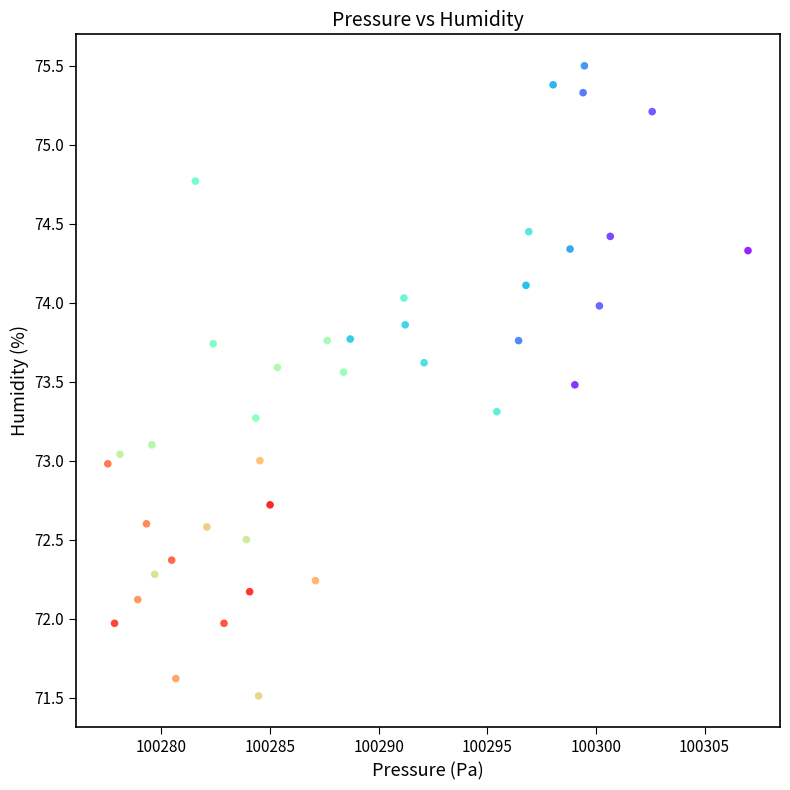

What is the range of Y values (max minus min)?

4.0